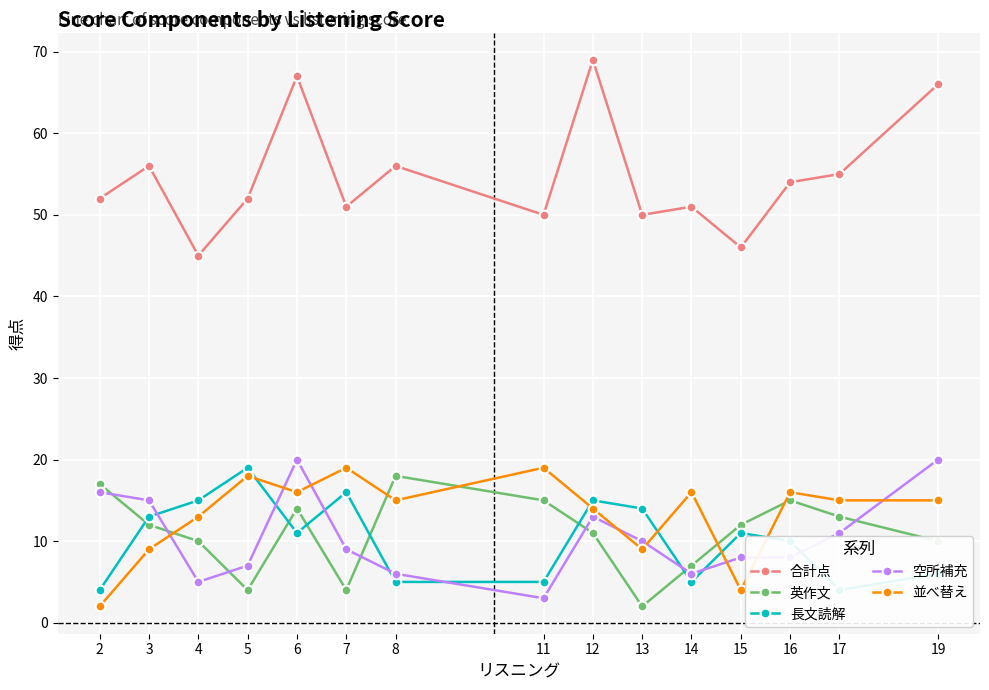

Reading left to right, extract all data points from this chart.

合計点: 2=52	3=56	4=45	5=52	6=67	7=51	8=56	11=50	12=69	13=50	14=51	15=46	16=54	17=55	19=66
英作文: 2=17	3=12	4=10	5=4	6=14	7=4	8=18	11=15	12=11	13=2	14=7	15=12	16=15	17=13	19=10
長文読解: 2=4	3=13	4=15	5=19	6=11	7=16	8=5	11=5	12=15	13=14	14=5	15=11	16=10	17=4	19=6
空所補充: 2=16	3=15	4=5	5=7	6=20	7=9	8=6	11=3	12=13	13=10	14=6	15=8	16=8	17=11	19=20
並べ替え: 2=2	3=9	4=13	5=18	6=16	7=19	8=15	11=19	12=14	13=9	14=16	15=4	16=16	17=15	19=15